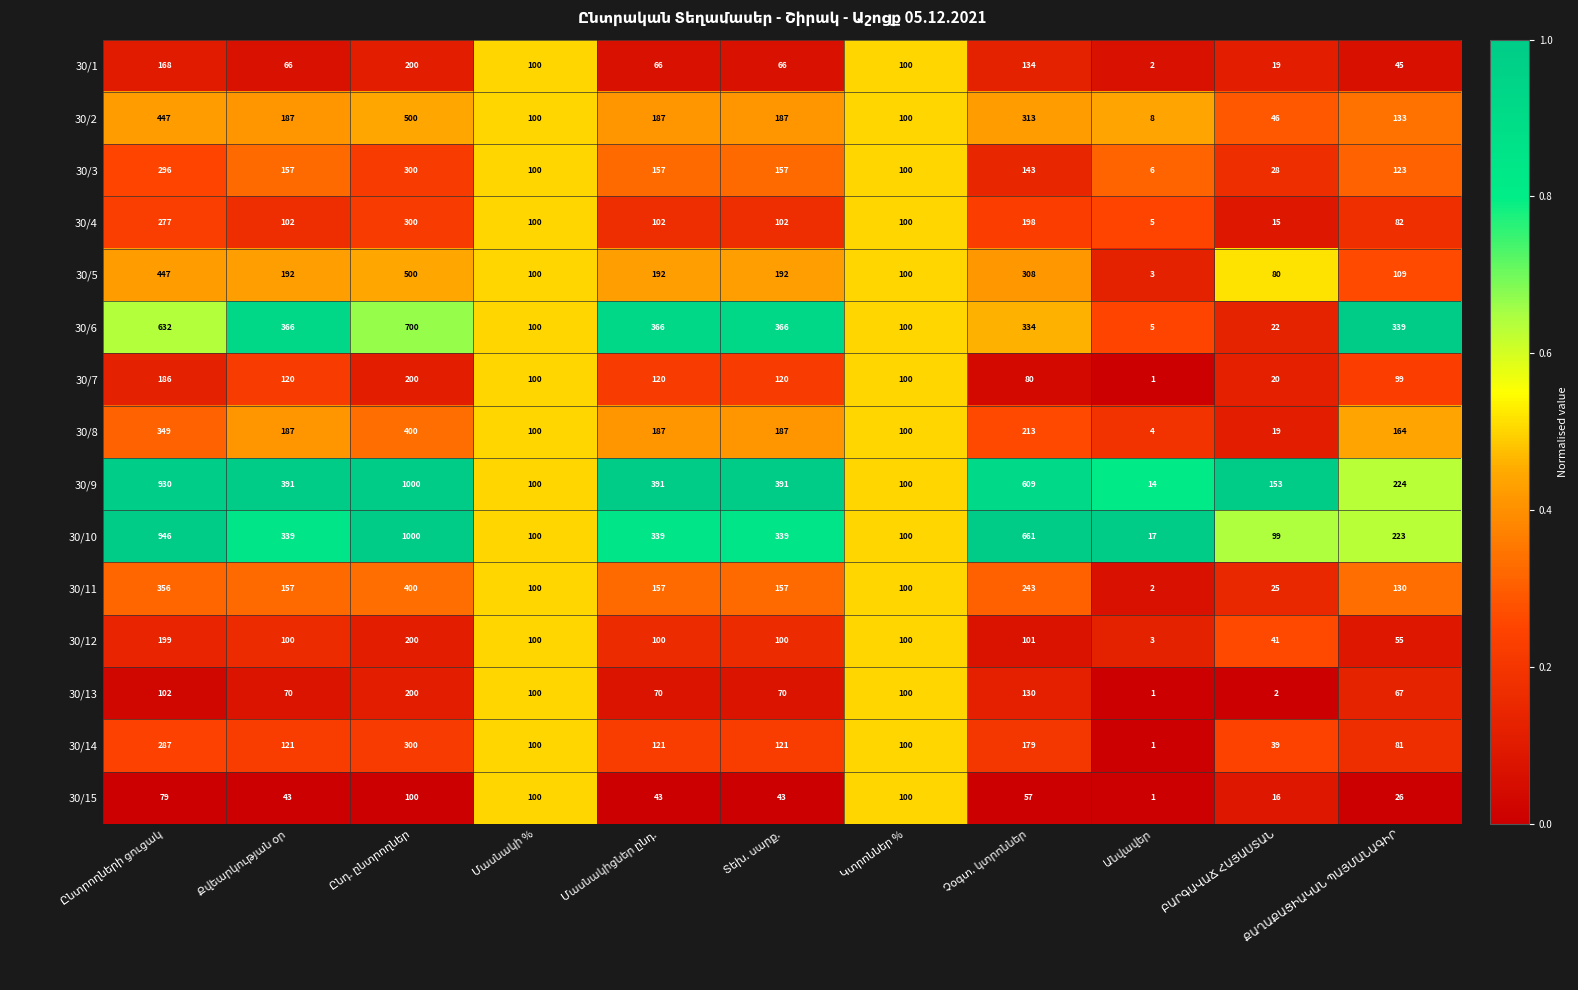

What is the difference between the maximum and minimum values in the 30/13 series?

199